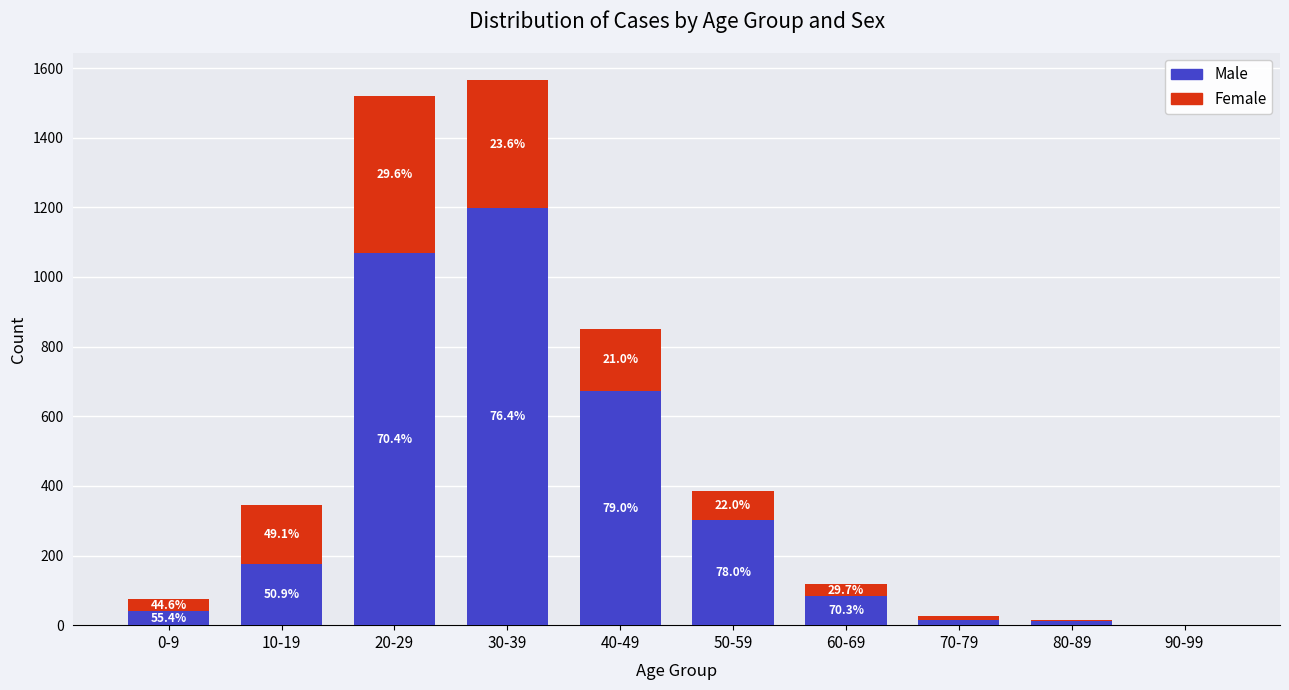

The Female series shows 585 at 30-39. True or false?

False